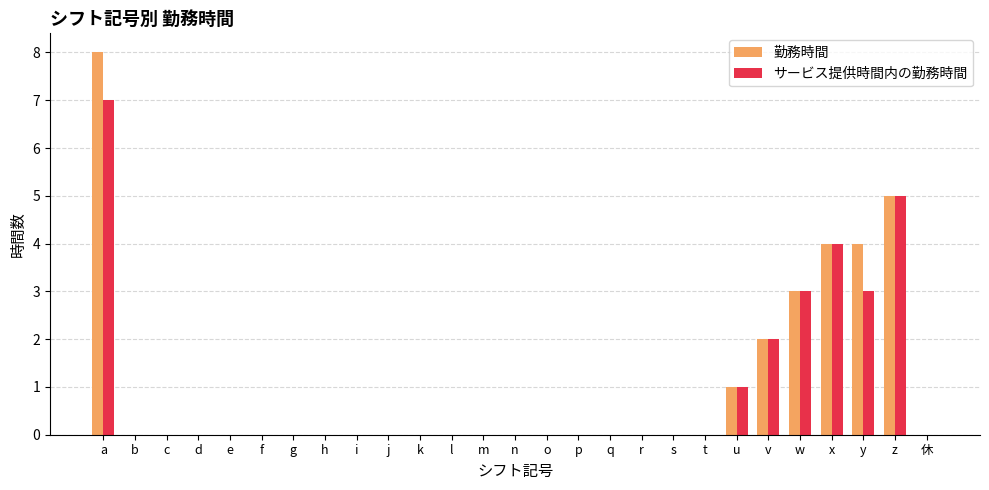

True or false: サービス提供時間内の勤務時間 has a value of 1 at u.

True